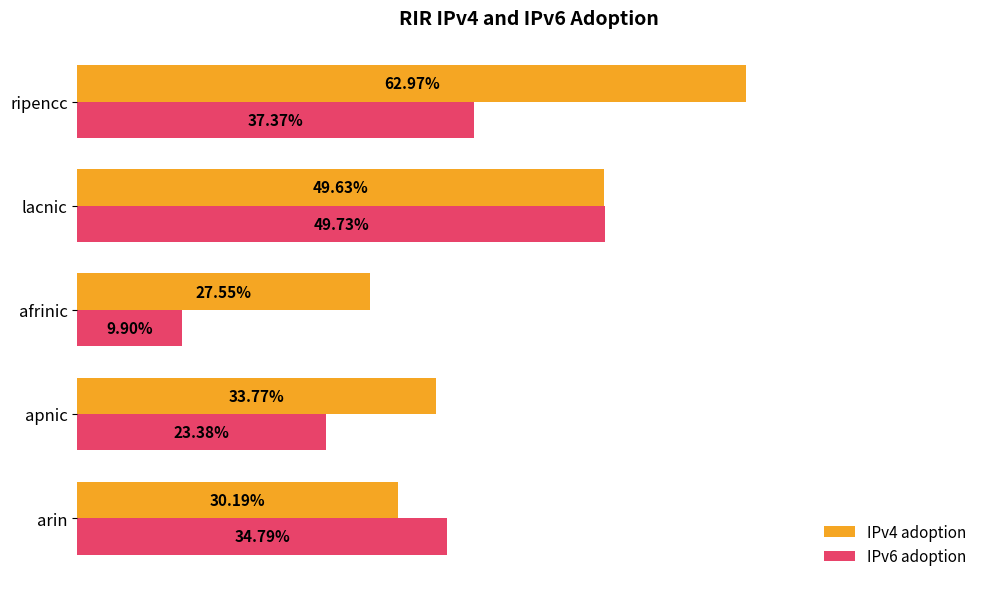

What are all the series names shown in the legend?

IPv4 adoption, IPv6 adoption